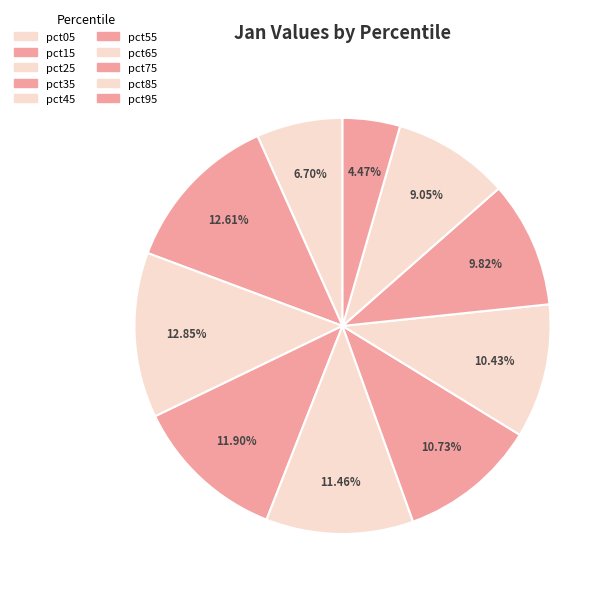

Count the number of slices in the pie.

10